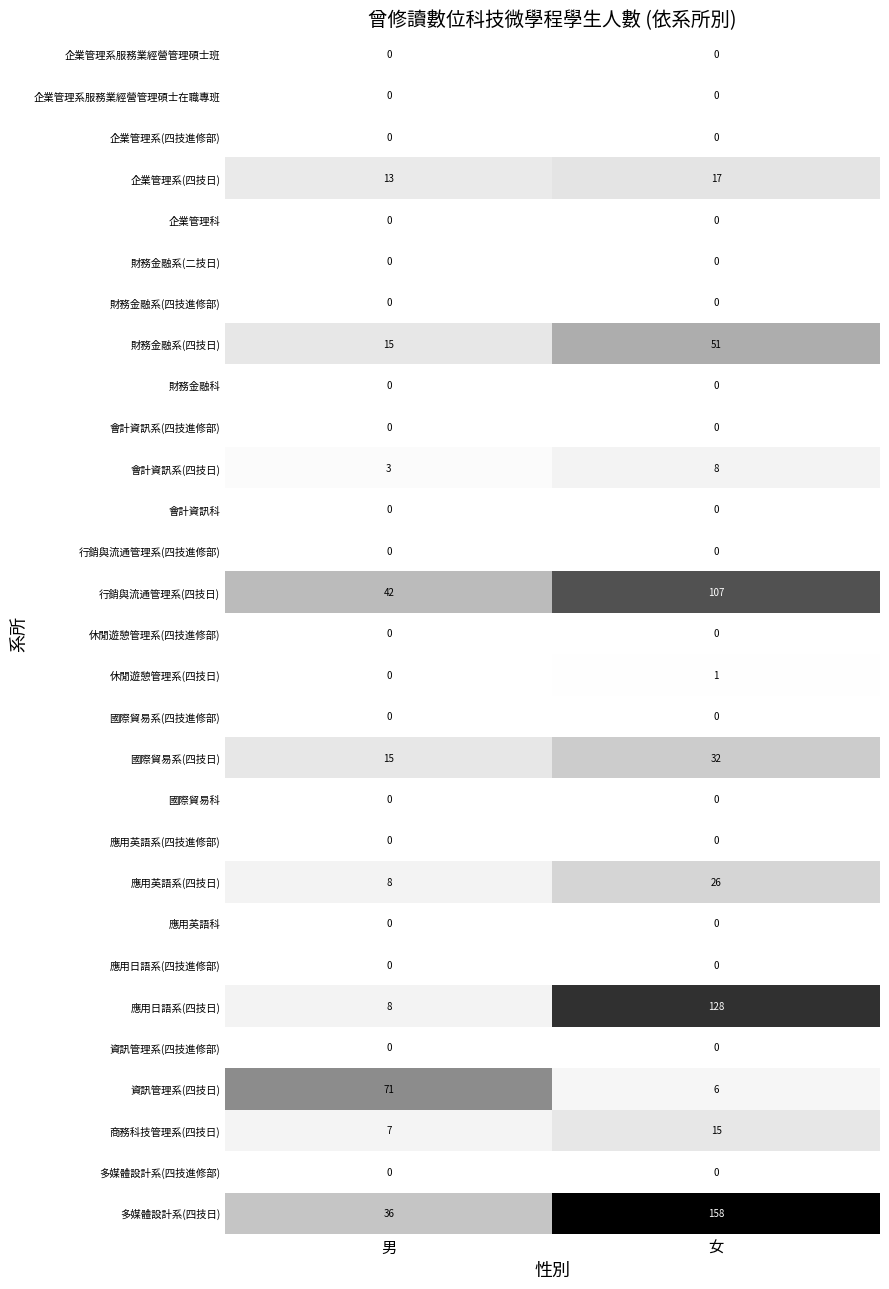

What is the difference between the 國際貿易系(四技日) values at 女 and 男?

17